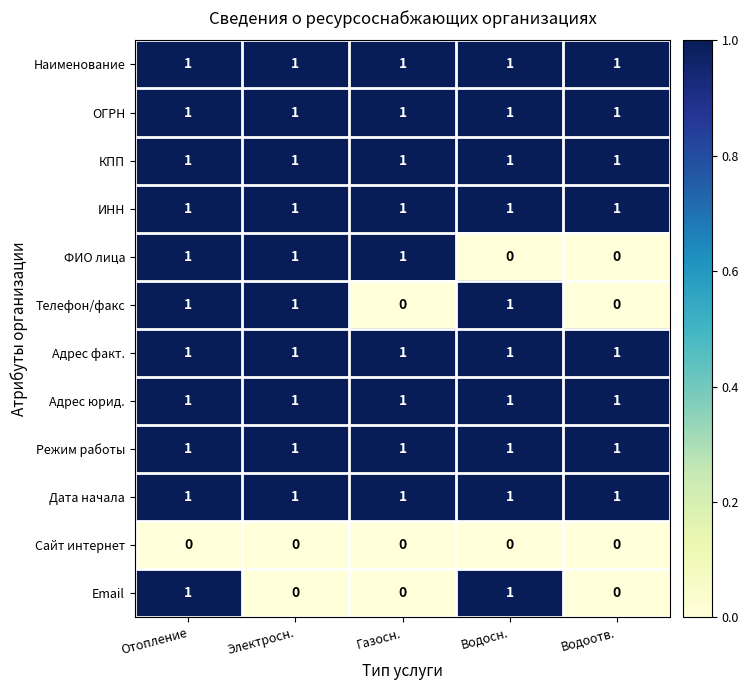

Is it true that Email equals -1 at Водоотв.?

False